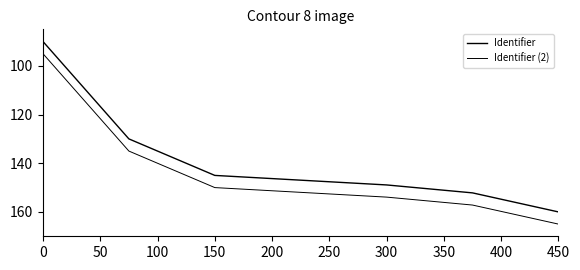

Is this an area chart (filled region under the line)?

No